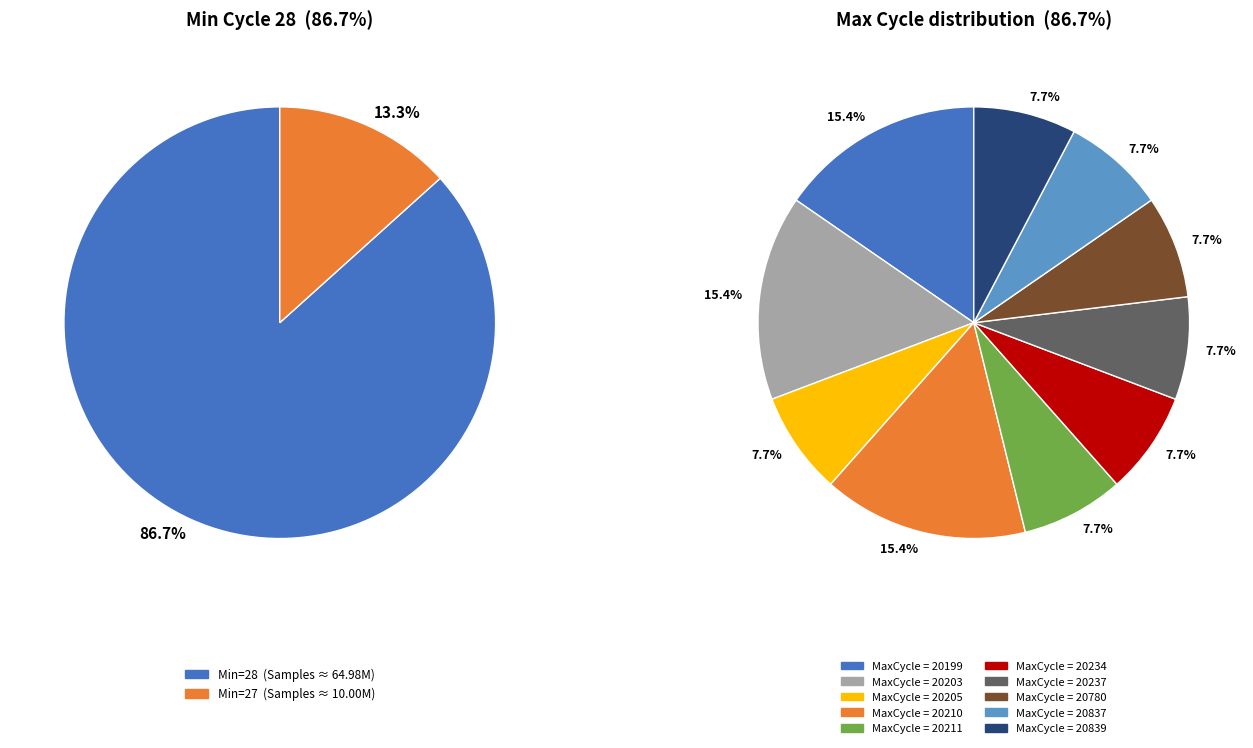

Does 28/20211 represent more than half of the total?

No